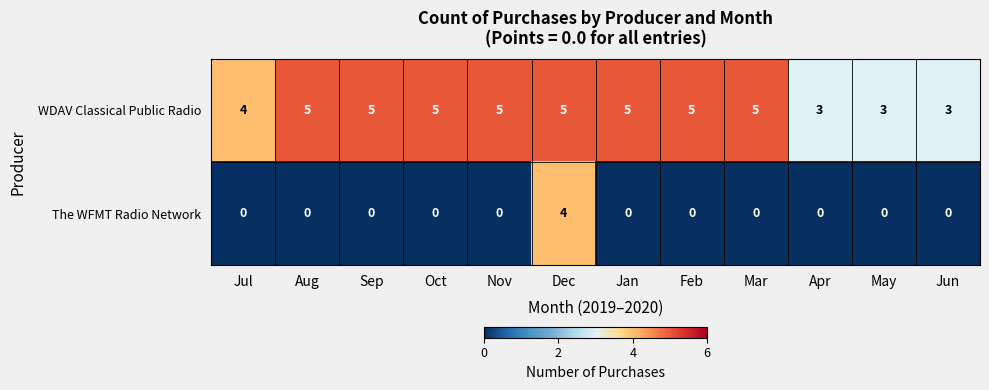

Which series has the largest total across all categories?

WDAV Classical Public Radio